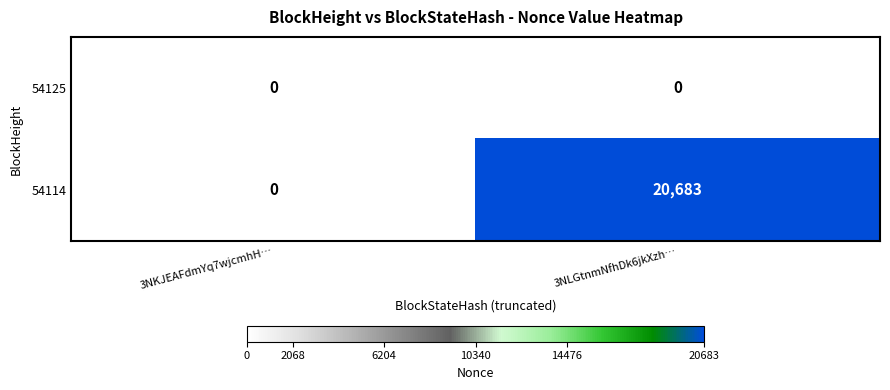

Which series changed the most between 3NKJEAFdmYq7wjcmhH… and 3NLGtnmNfhDk6jkXzh…?

54114